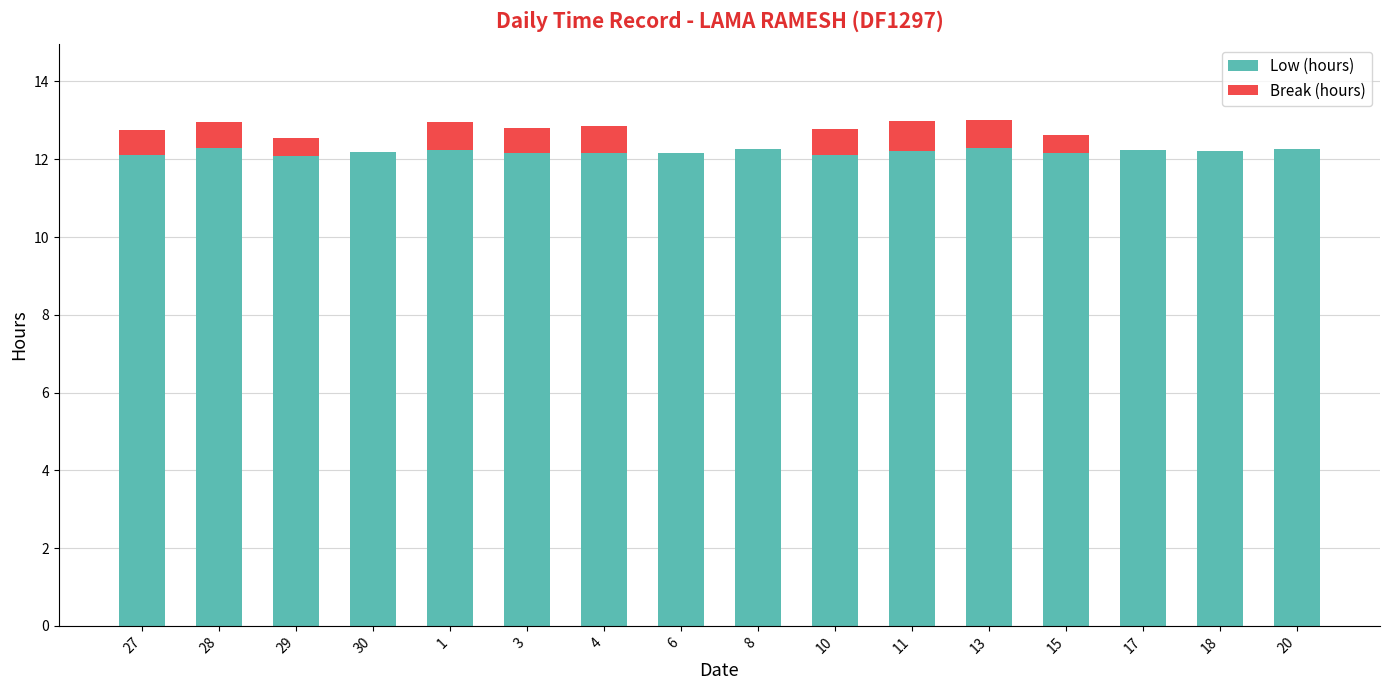

What is the sum of the Low (hours) values at 30 and 15?

24.4